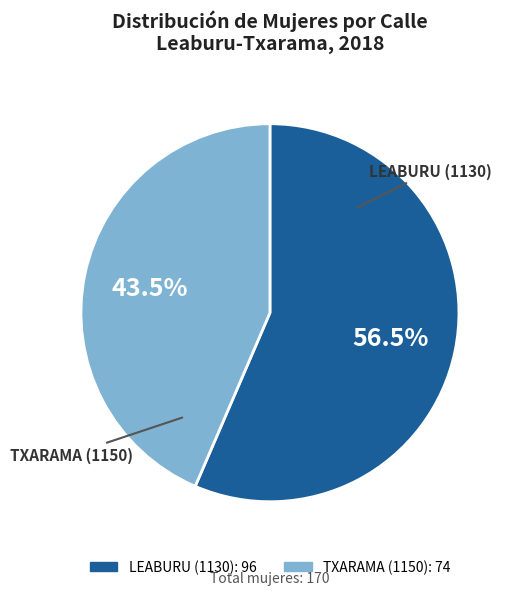

To the nearest percent, what is the combined percentage of LEABURU (1130) and TXARAMA (1150)?

100%